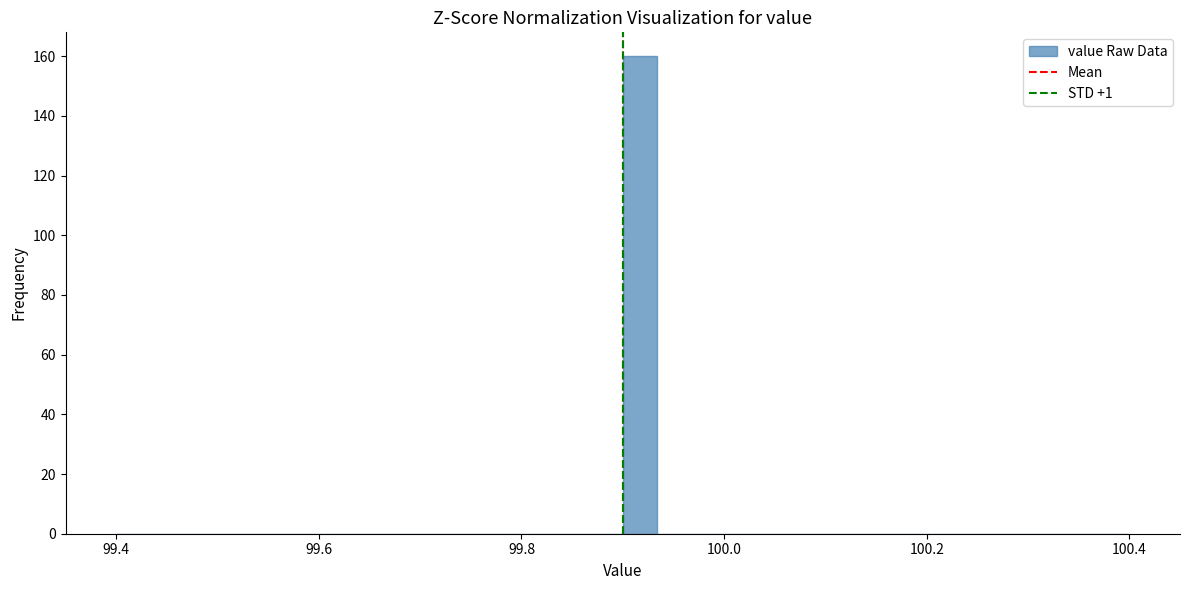

Read against the x-axis, roughly where is the centre of the tallest bar?

99.92